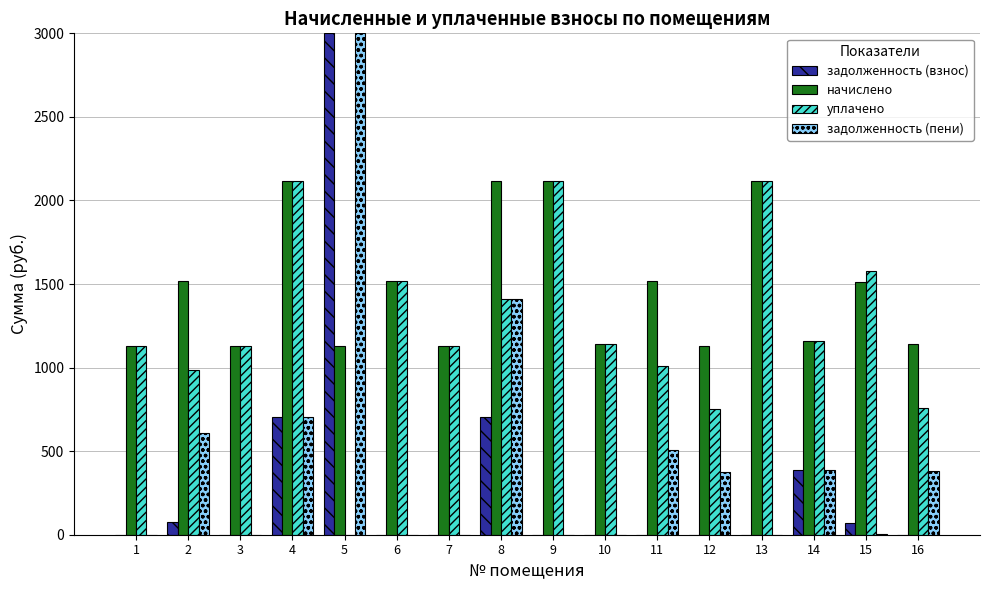

What is the sum of the уплачено values at 12 and 3?

1881.9